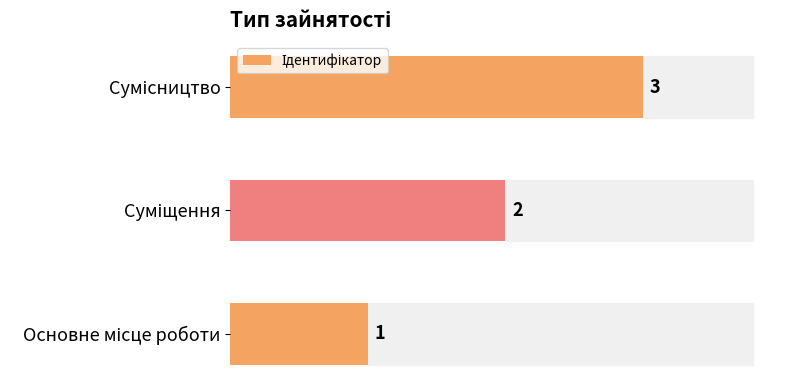

What is the average value?

2